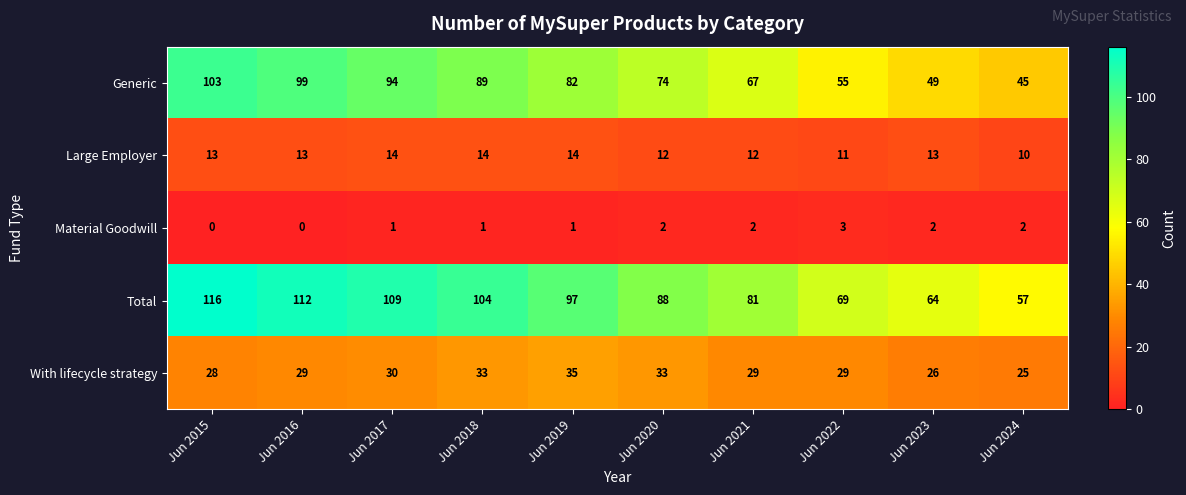

At Jun 2022, list the series in order from smallest to largest.

Material Goodwill, Large Employer, With lifecycle strategy, Generic, Total